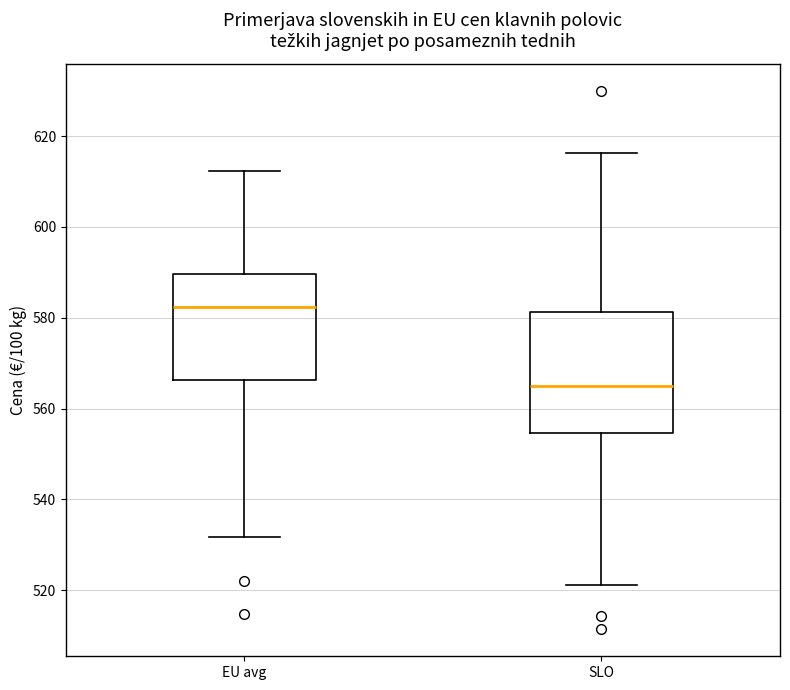

Which box's median line is the lowest?

SLO